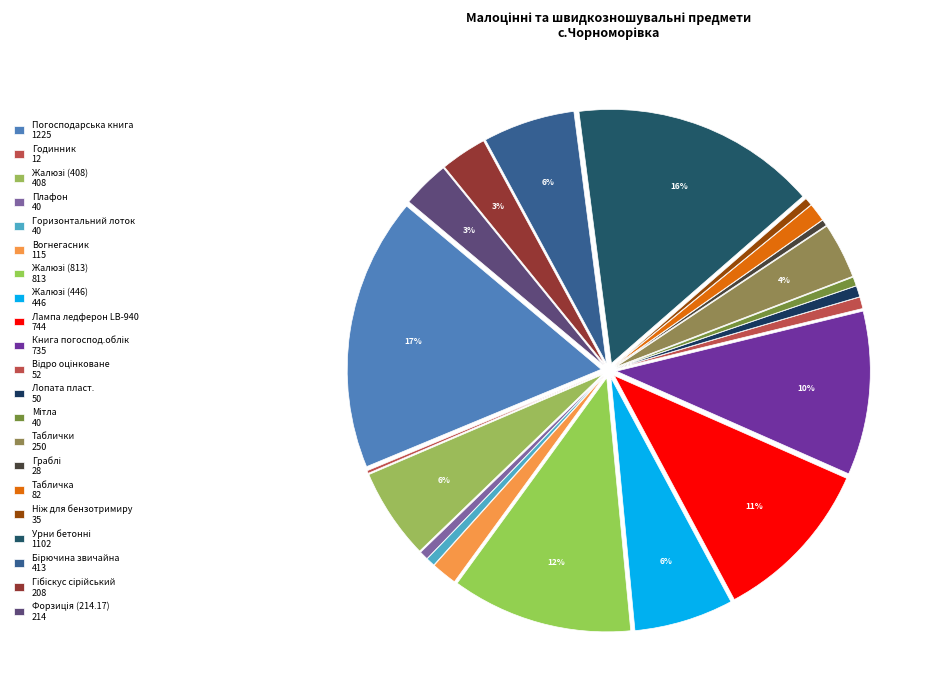

To the nearest percent, what is the average slice percentage?

5%